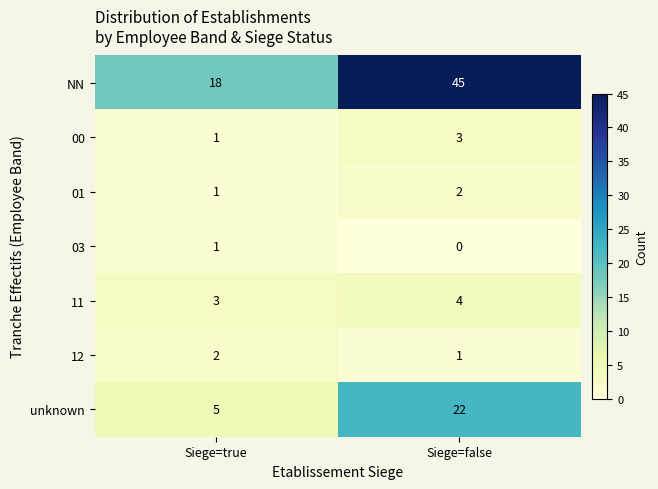

What is the sum of all NN values?

63